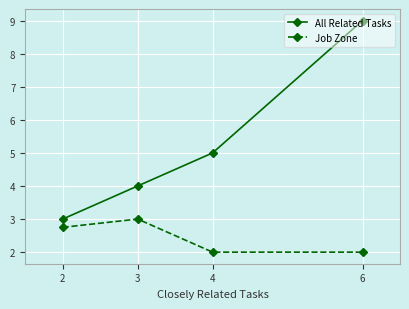

What is the difference between the highest and lowest values at 4?

3.0